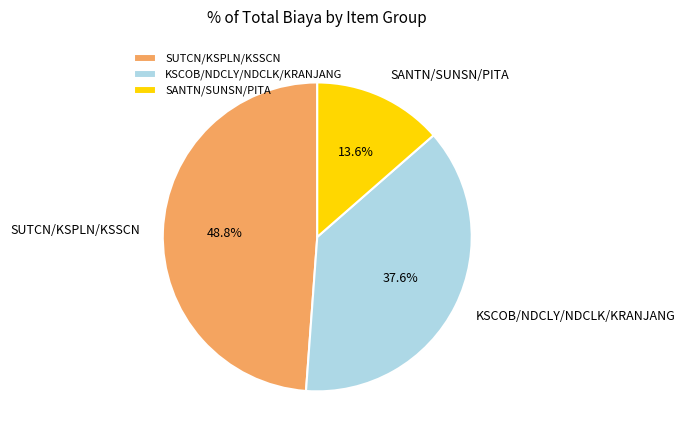

Rank the categories by value from lowest to highest.

SANTN/SUNSN/PITA, KSCOB/NDCLY/NDCLK/KRANJANG, SUTCN/KSPLN/KSSCN